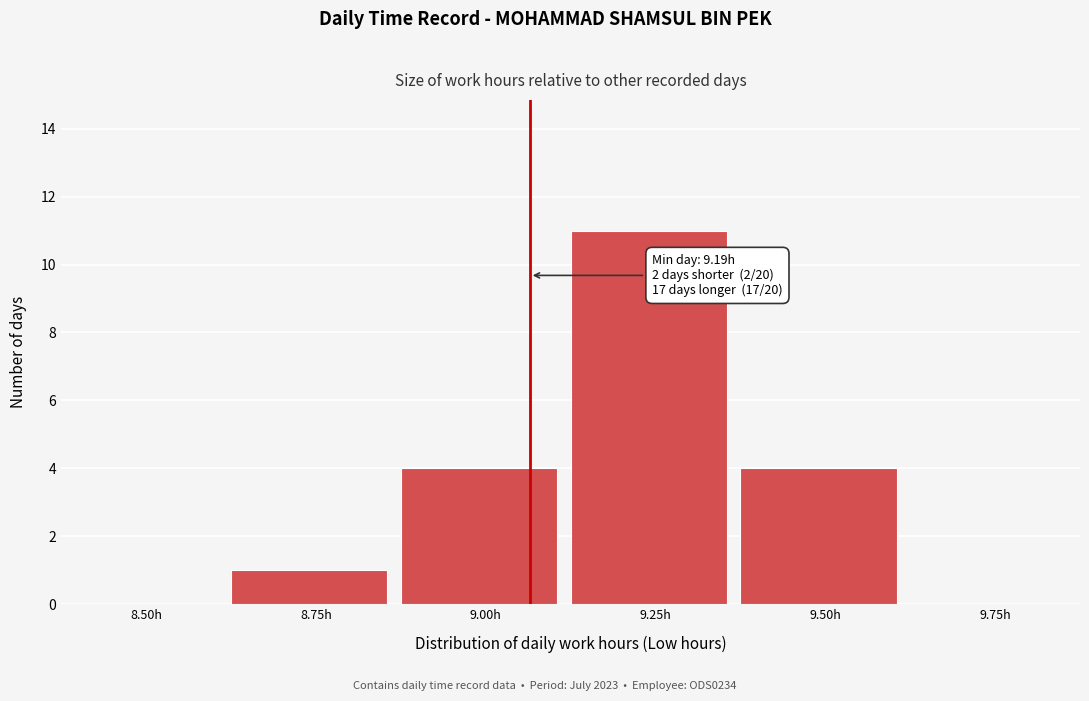

Reading right to left, transcribe all the data shown in this chart.

9.75h=0	9.50h=4	9.25h=11	9.00h=4	8.75h=1	8.50h=0